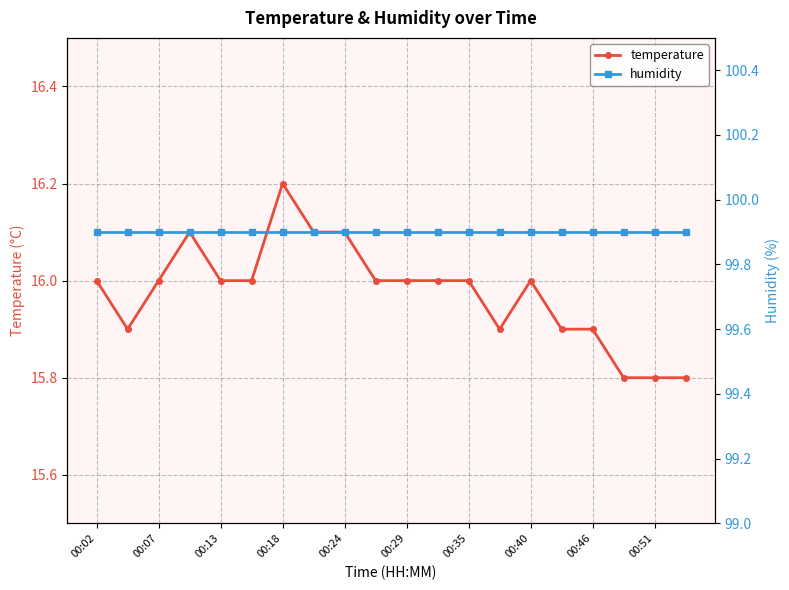

True or false: temperature has more than 0 points higher than both neighbors.

True